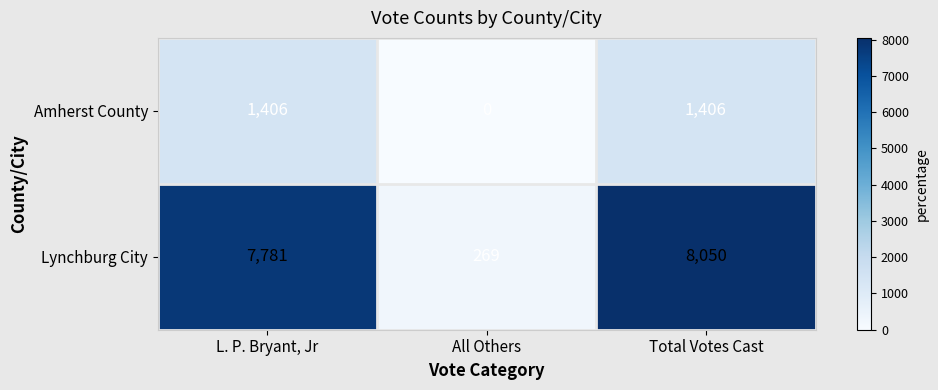

Between L. P. Bryant, Jr and All Others, which series saw the biggest shift?

Lynchburg City